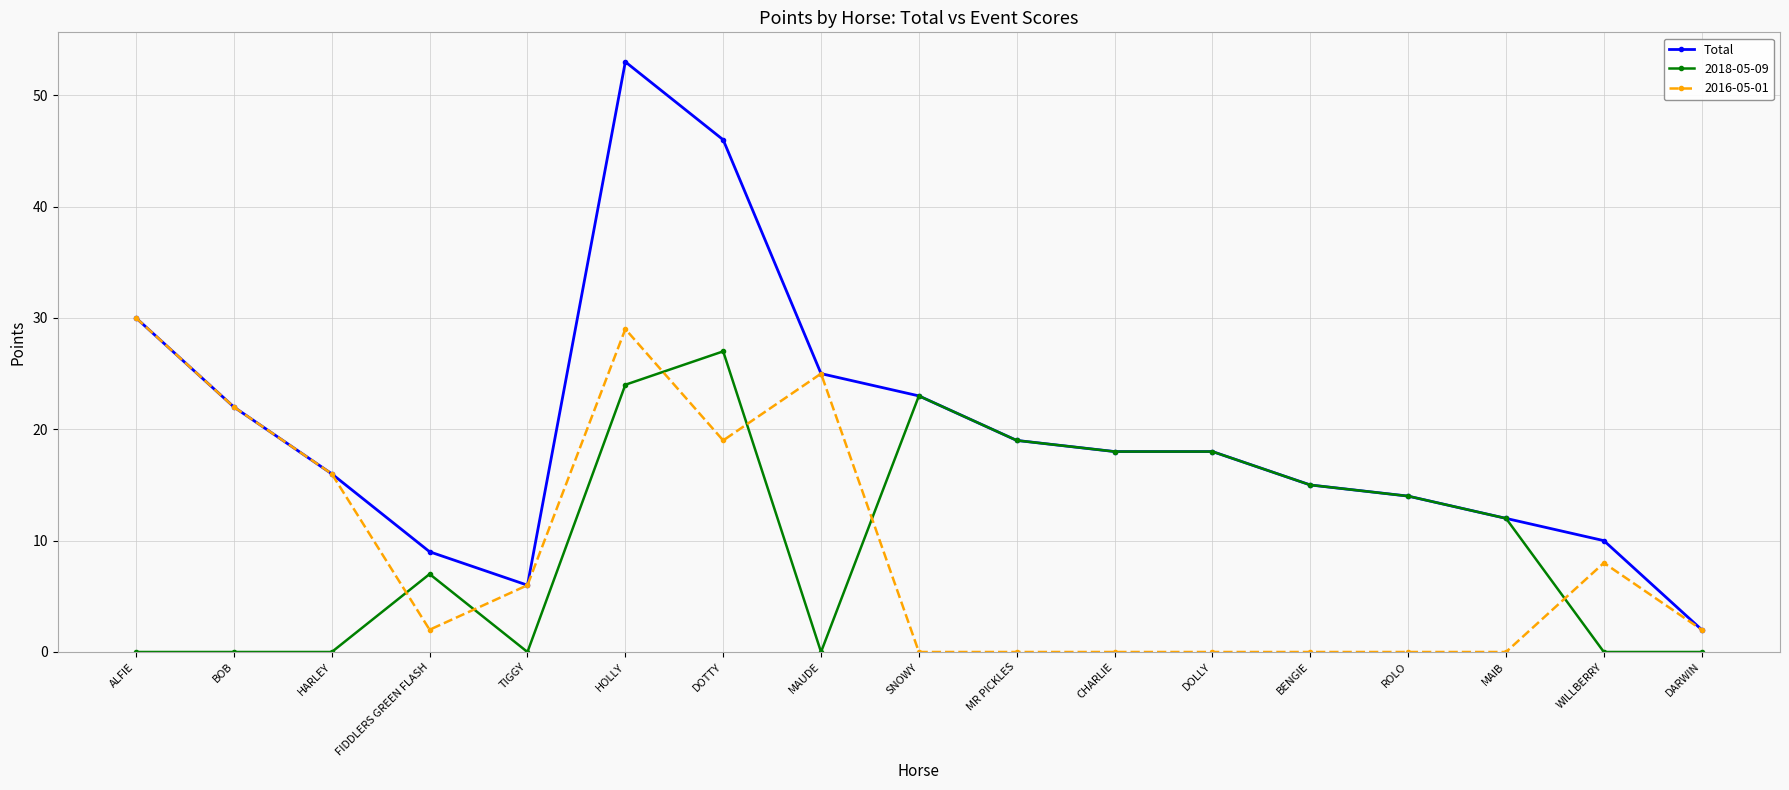

Count the number of categories in the chart.

17